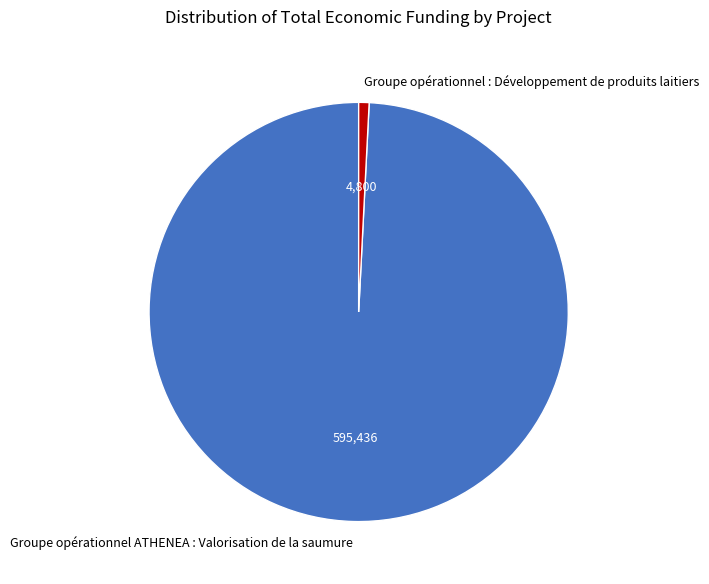

Which has a higher value, Groupe opérationnel ATHENEA : Valorisation de la saumure or Groupe opérationnel : Développement de produits laitiers?

Groupe opérationnel ATHENEA : Valorisation de la saumure